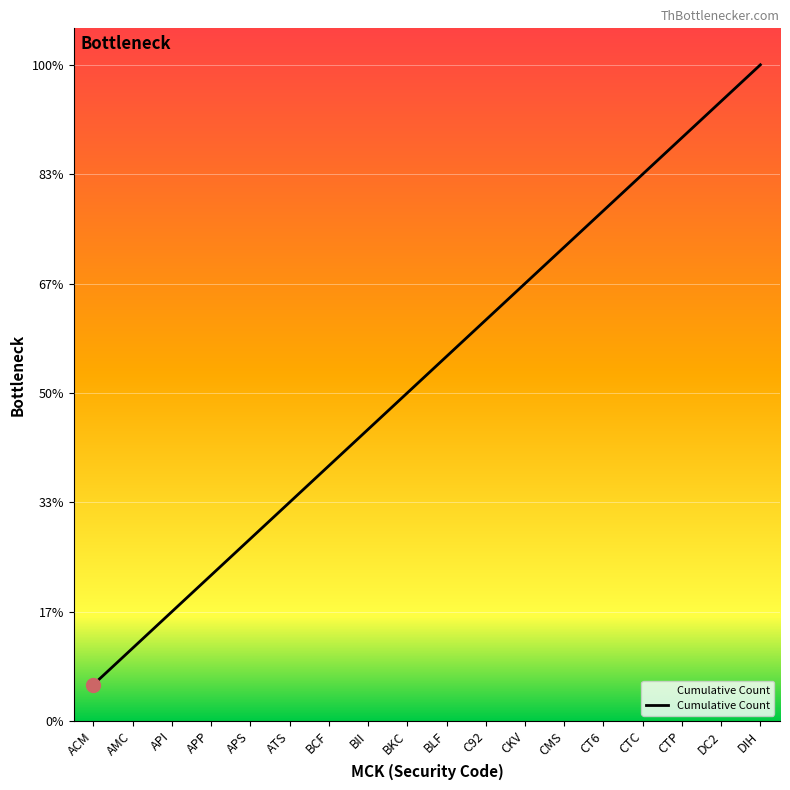

What is the sum of the values at ATS and ACM?

7